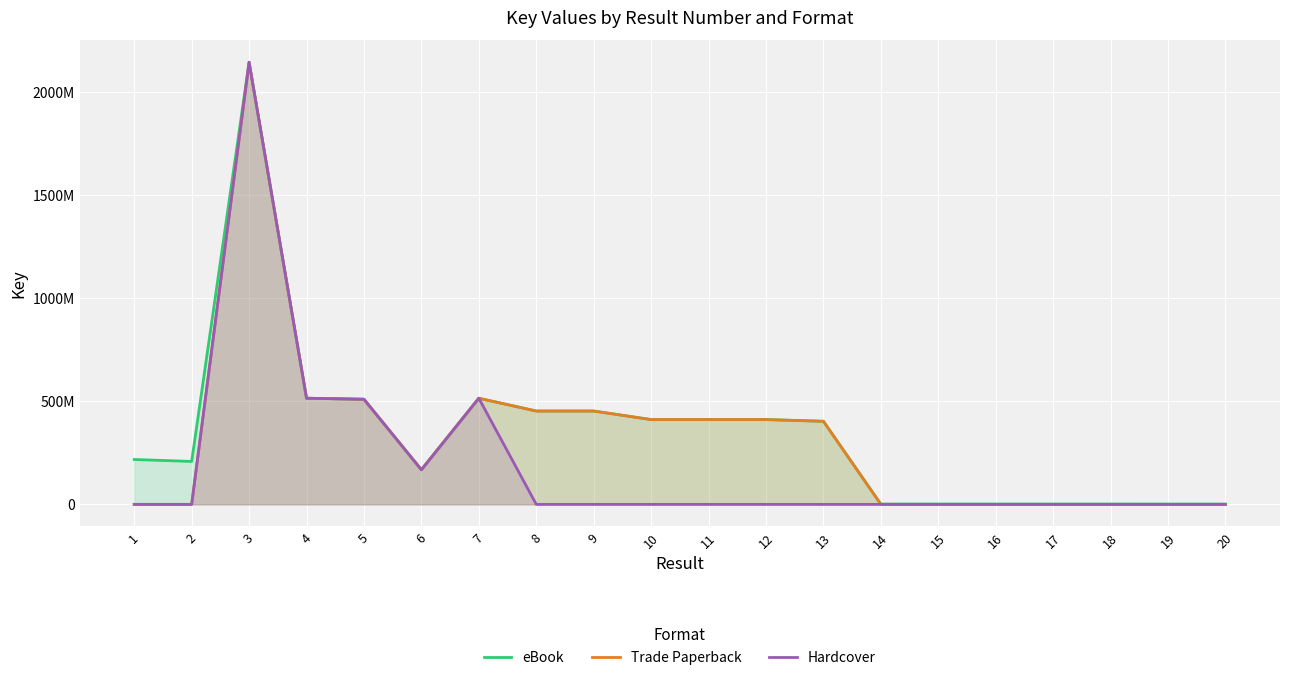

What is the sum of all Trade Paperback values?

6386178854